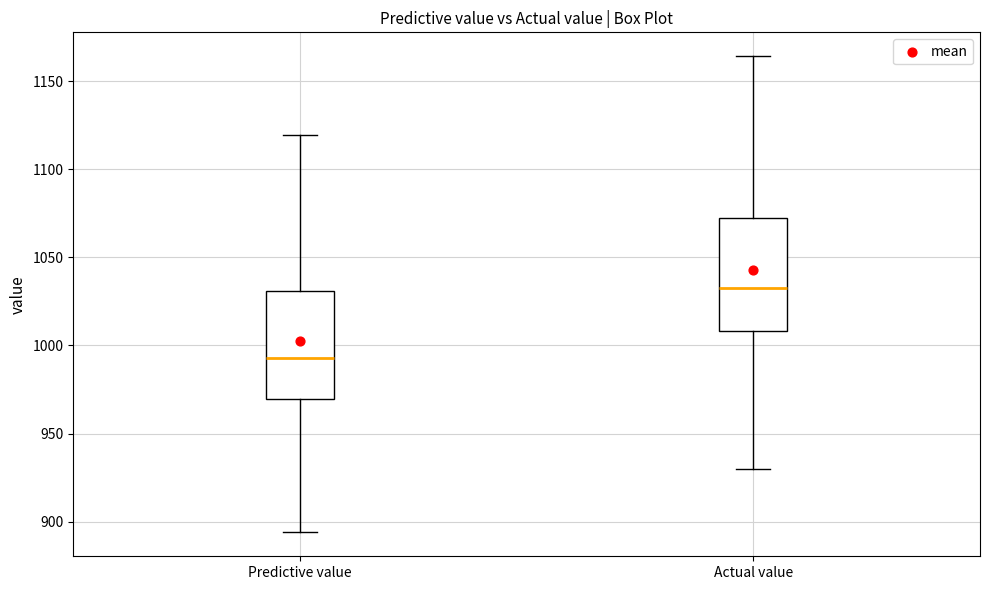

Which box's median line is the highest?

Actual value